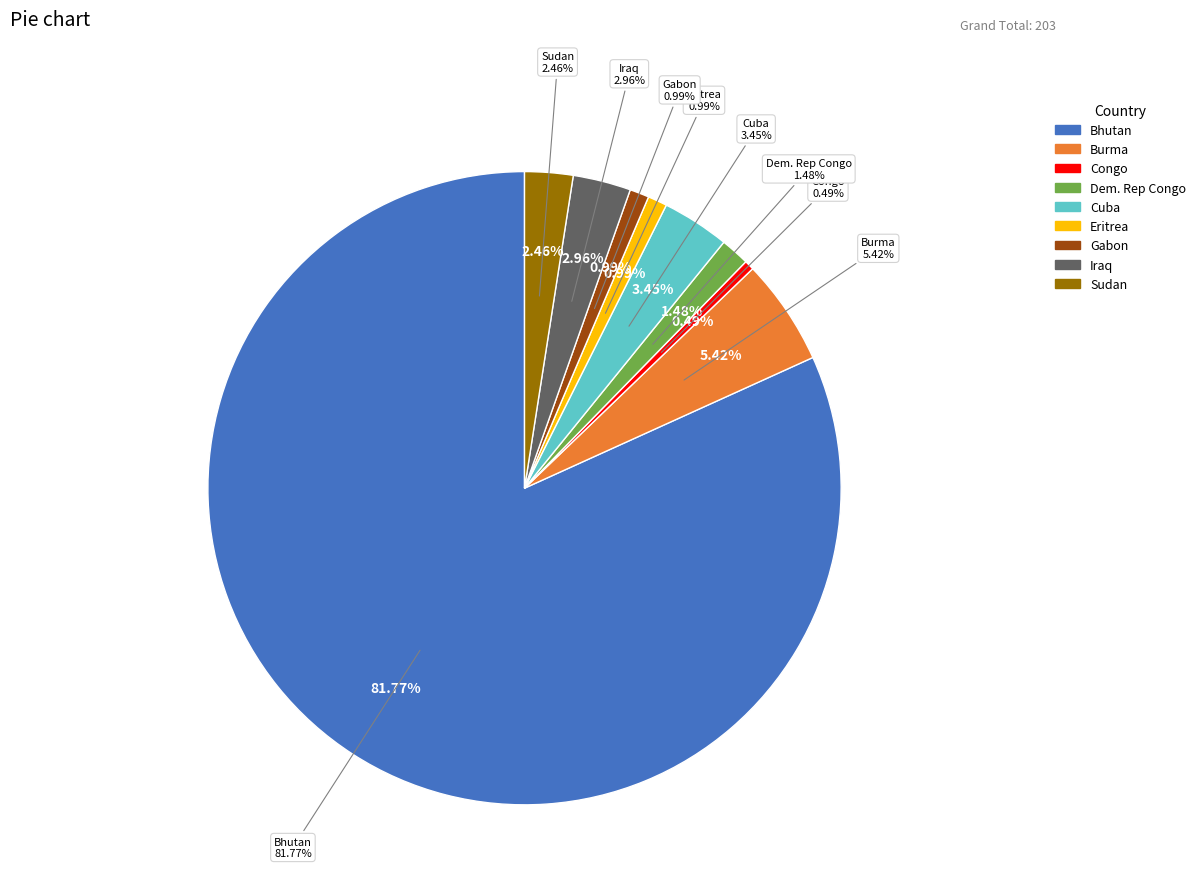

Count the number of slices in the pie.

9